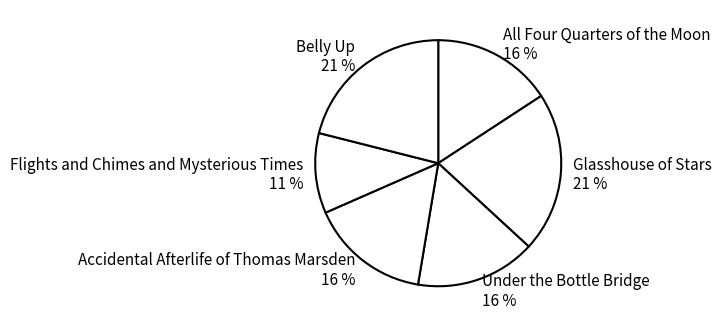

The Flights and Chimes and Mysterious Times slice represents 16% of the pie. True or false?

False